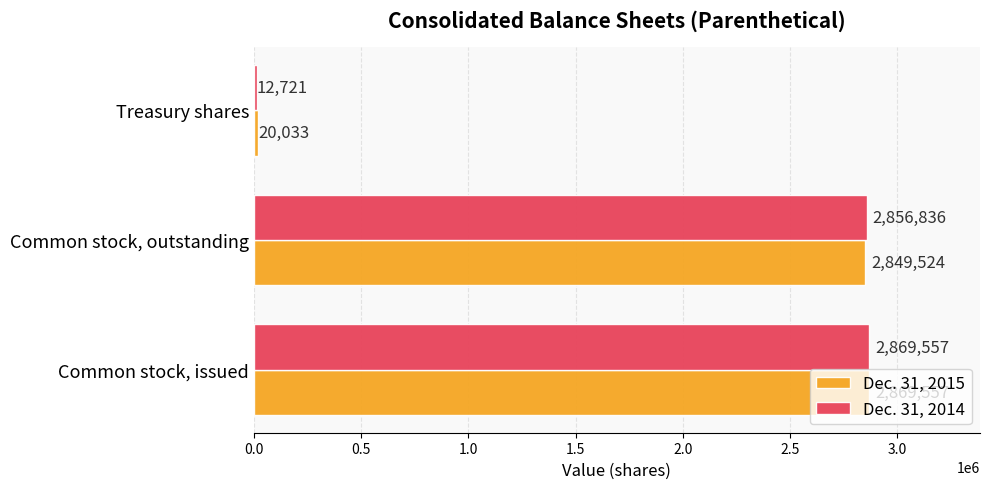

The Dec. 31, 2014 series shows 2869557 at Common stock, issued. True or false?

True